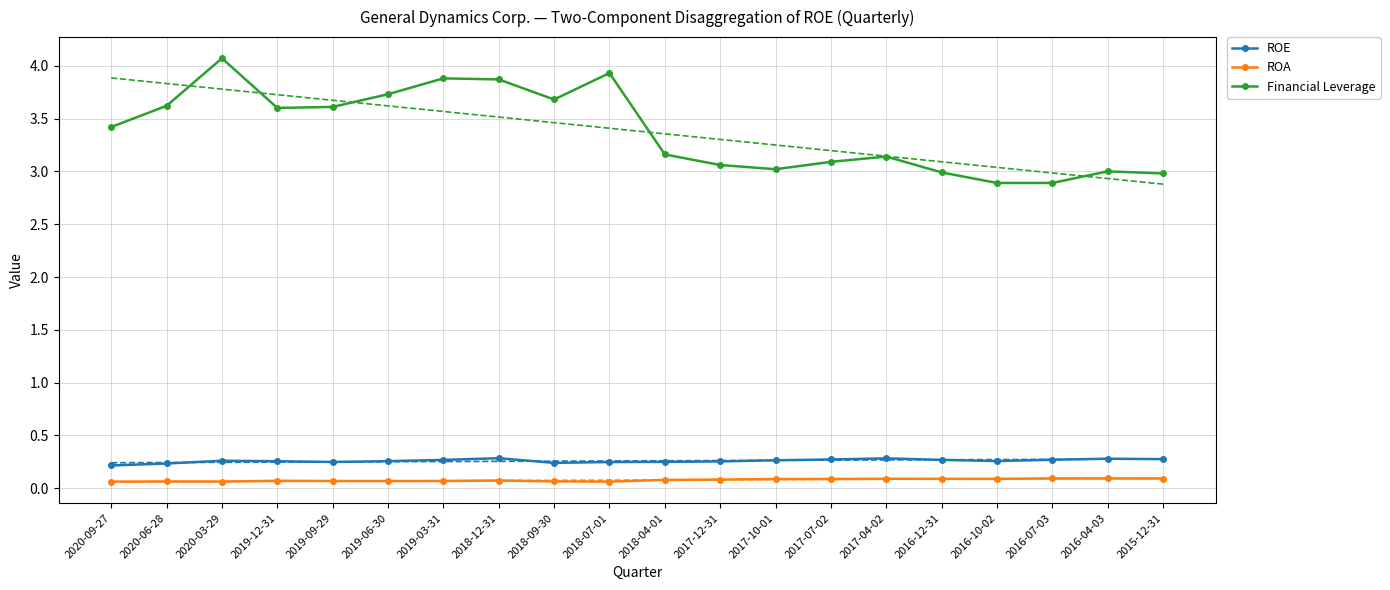

Between 2018-12-31 and 2018-07-01, which series saw the biggest shift?

Financial Leverage